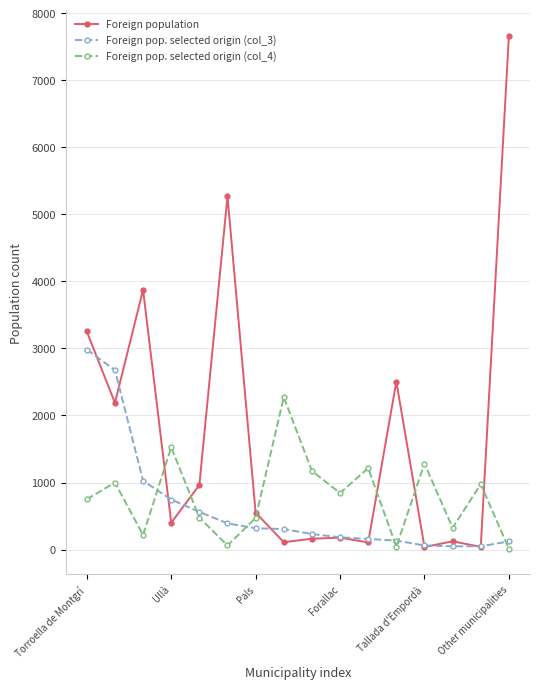

What is the maximum value for Foreign population?

7665